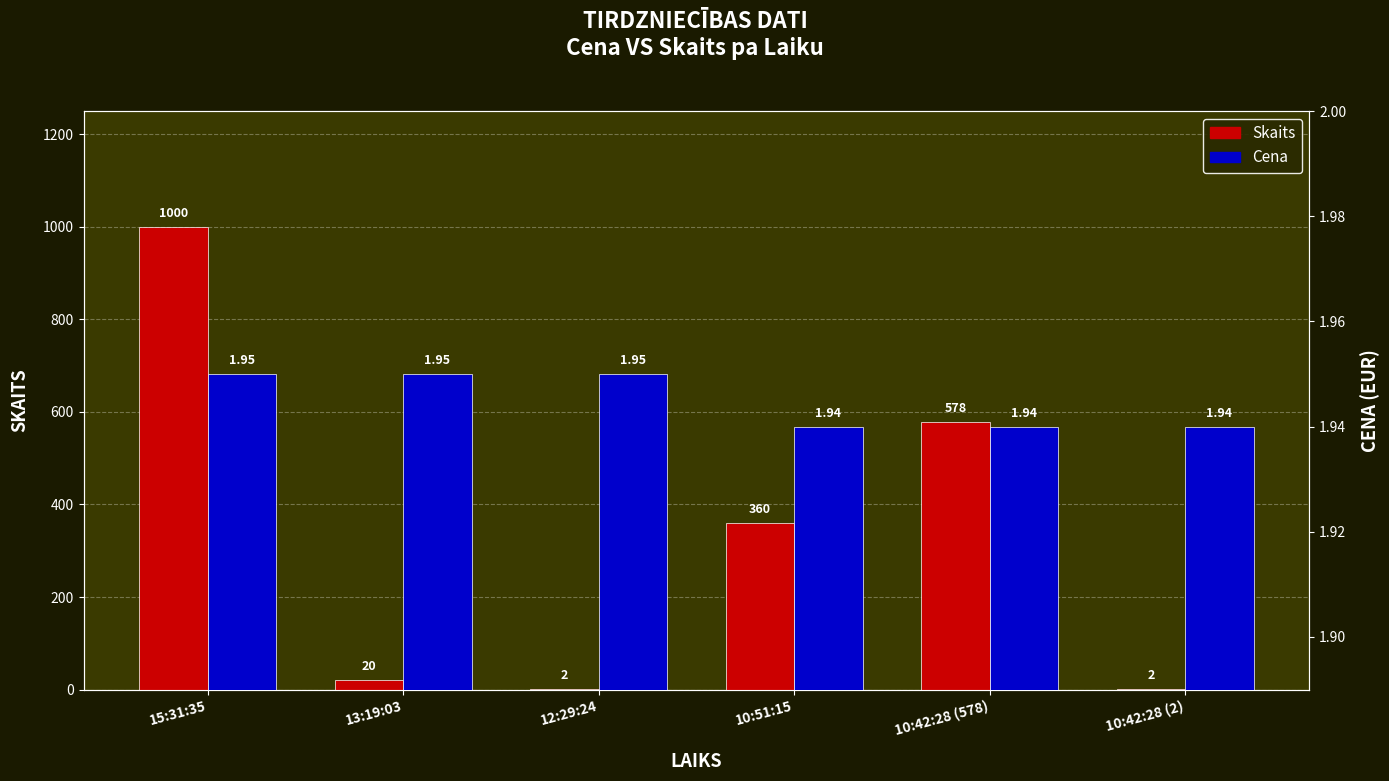

What position from the left is 10:51:15?

4